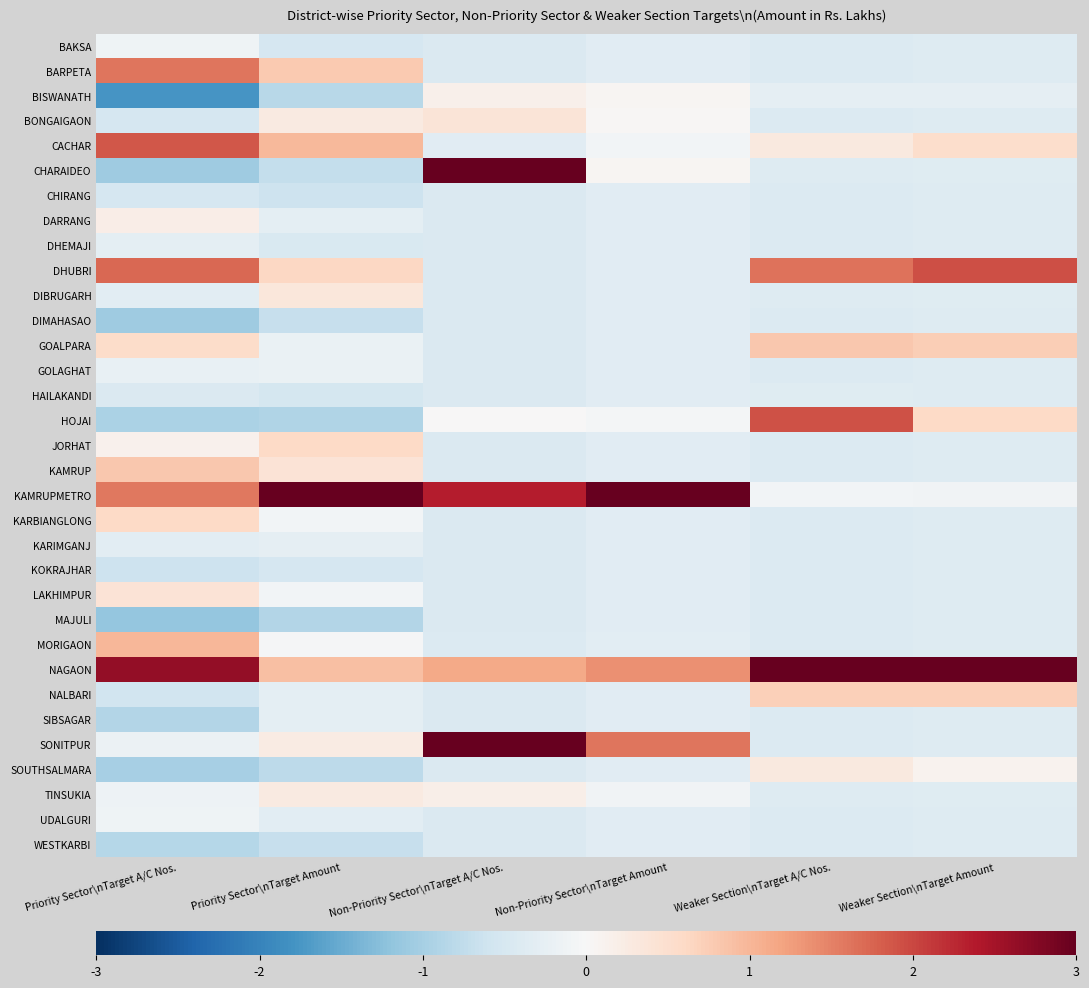

List the series in order of their peak value, lowest first.

CHIRANG, DIMAHASAO, HAILAKANDI, KOKRAJHAR, MAJULI, WESTKARBI, SIBSAGAR, DHEMAJI, KARIMGANJ, GOLAGHAT, BAKSA, UDALGURI, BISWANATH, DARRANG, TINSUKIA, SOUTHSALMARA, DIBRUGARH, BONGAIGAON, LAKHIMPUR, JORHAT, KARBIANGLONG, NALBARI, GOALPARA, KAMRUP, MORIGAON, BARPETA, CACHAR, HOJAI, DHUBRI, SONITPUR, CHARAIDEO, NAGAON, KAMRUPMETRO